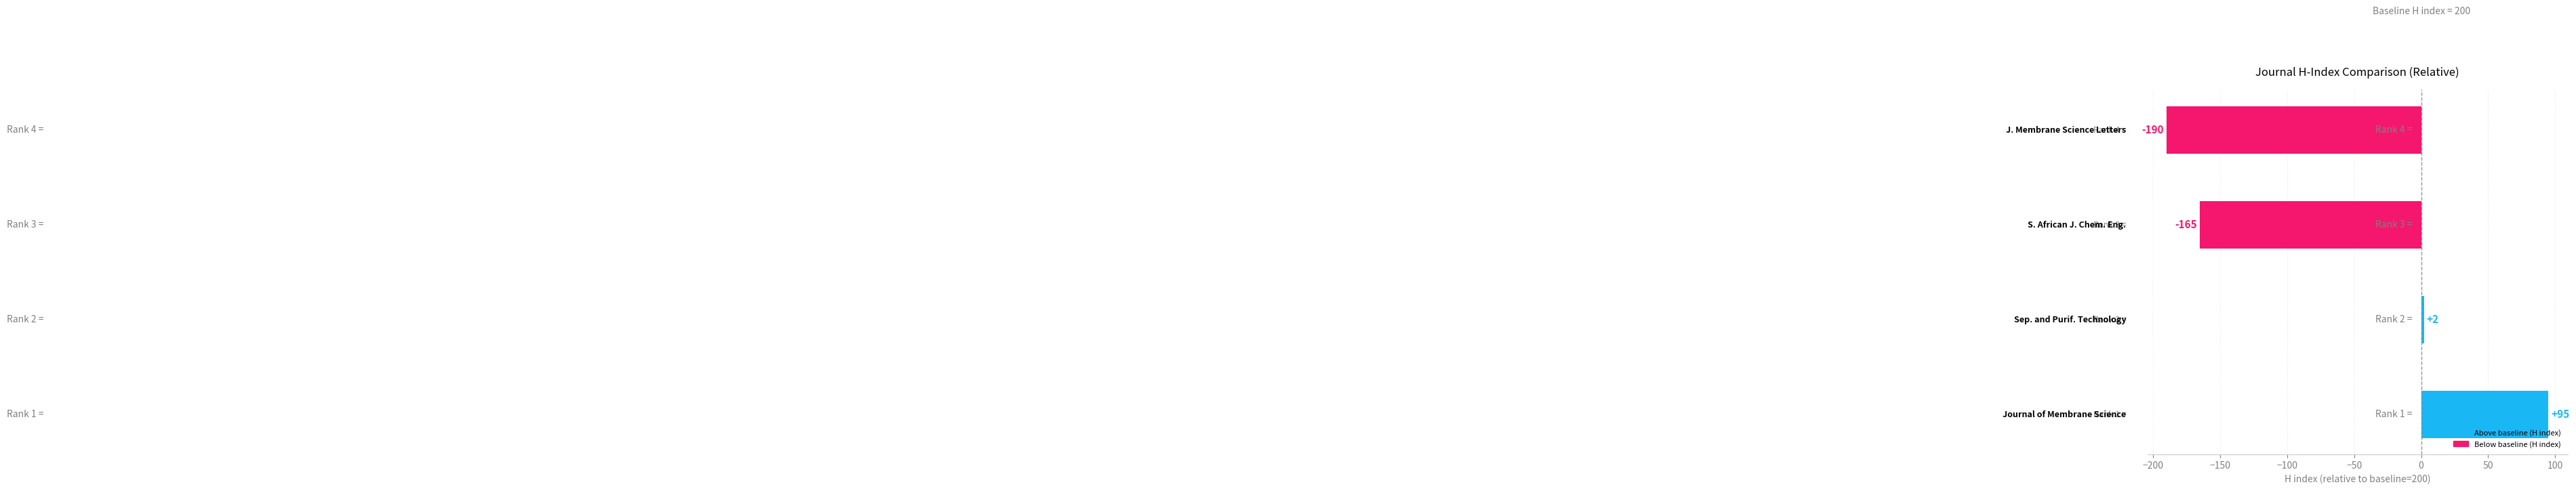

What is the minimum value shown in the chart?

-190